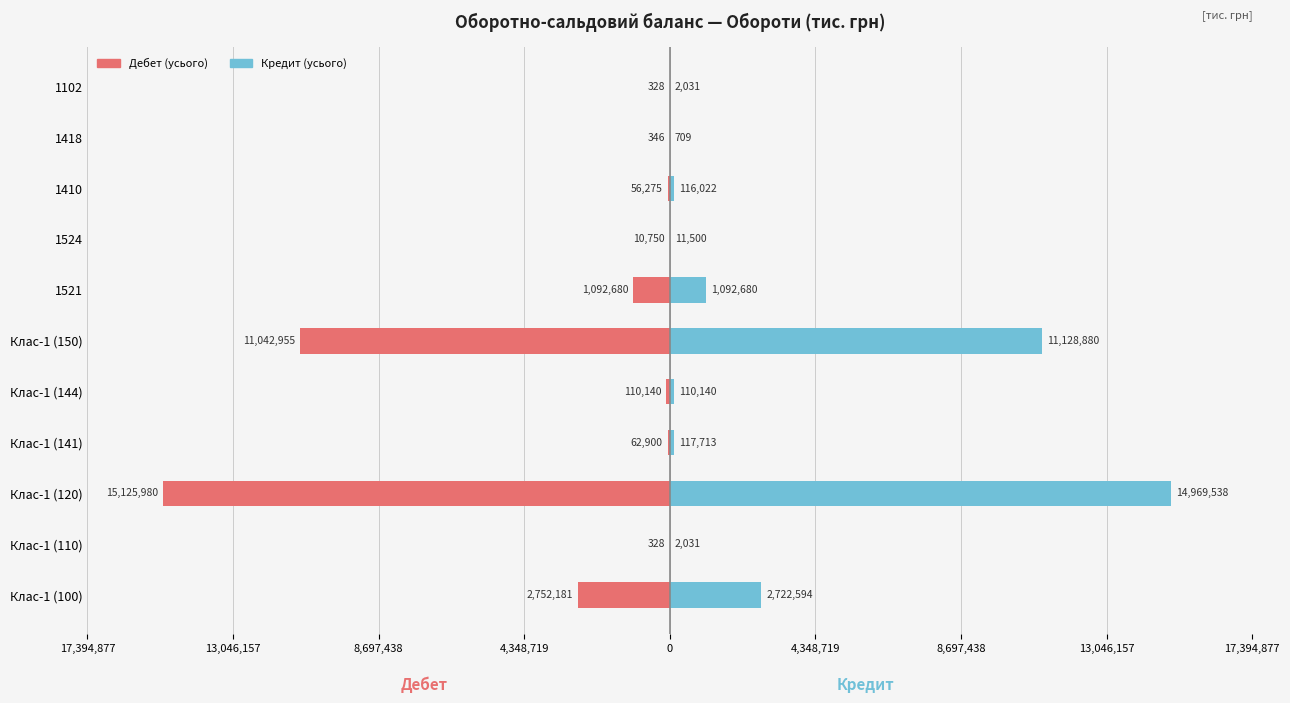

Rank the series at 1102 from highest to lowest value.

Кредит (усього), Дебет (усього)